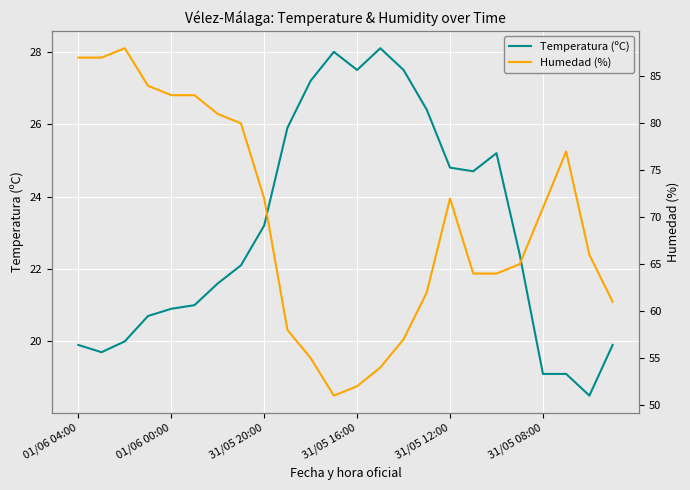

What value does the Humedad (%) series have at 23?

61.0